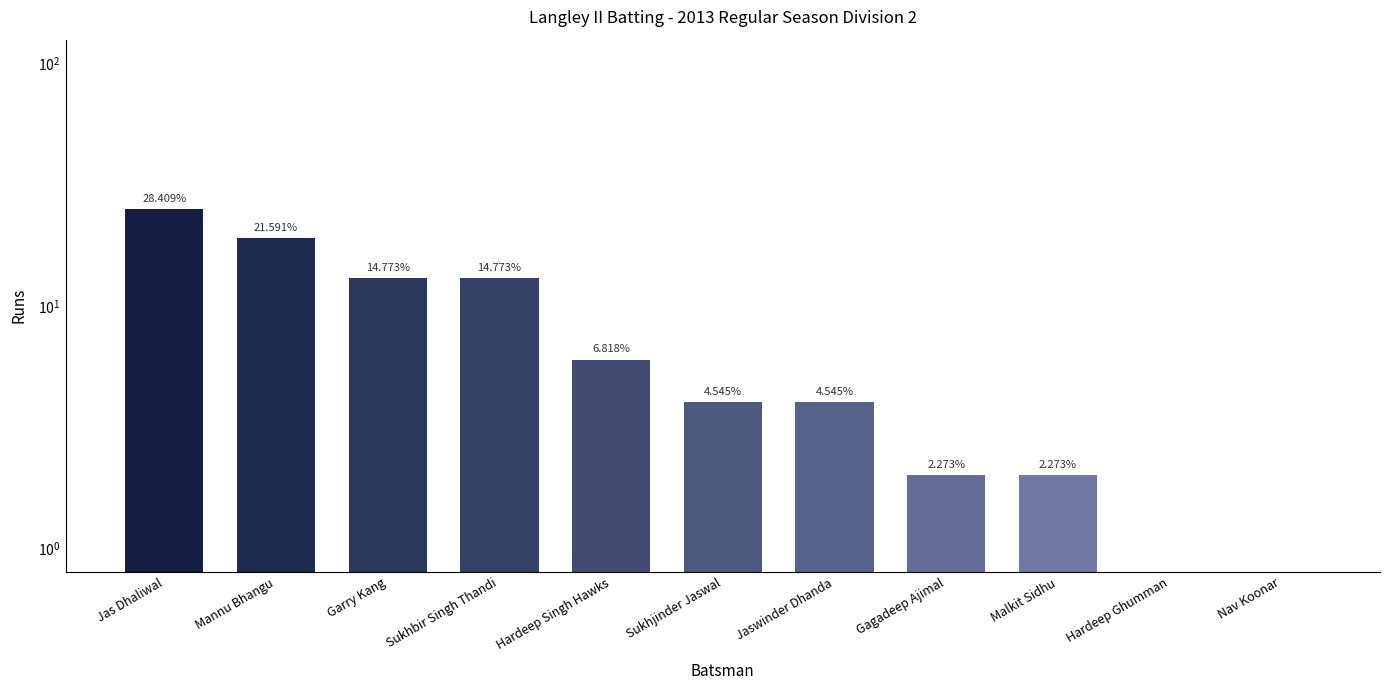

What is the label of the 9th bar from the left?

Malkit Sidhu